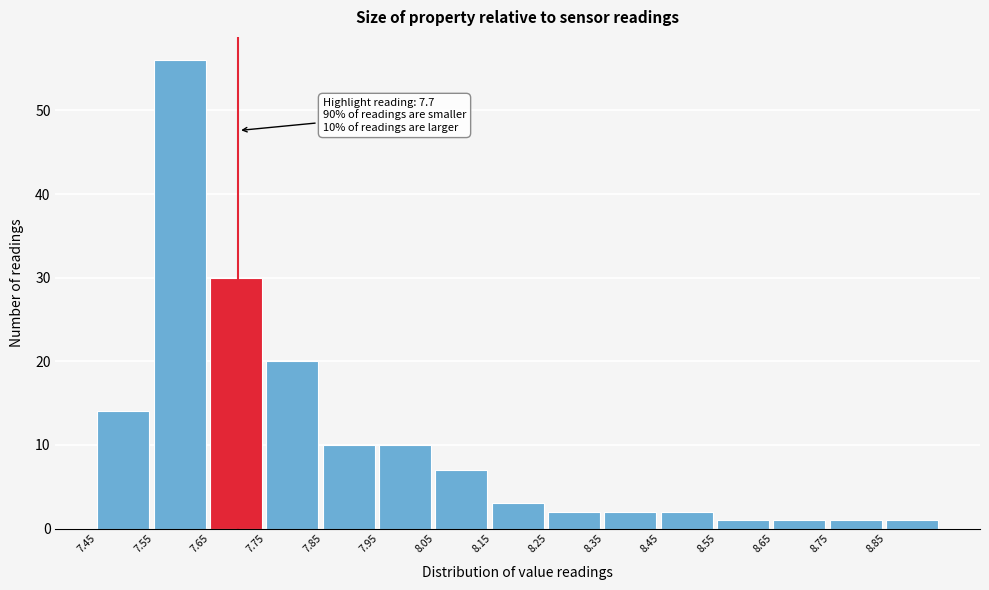

Which range on the x-axis has the tallest bar?

7.55 to 7.65